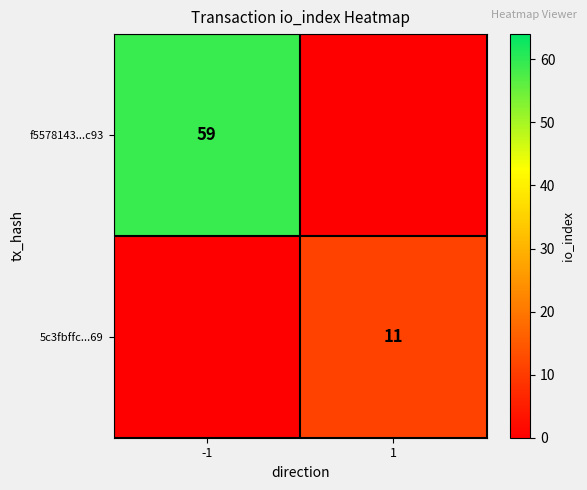

The value of 5c3fbffc...69 at 1 is 4. True or false?

False